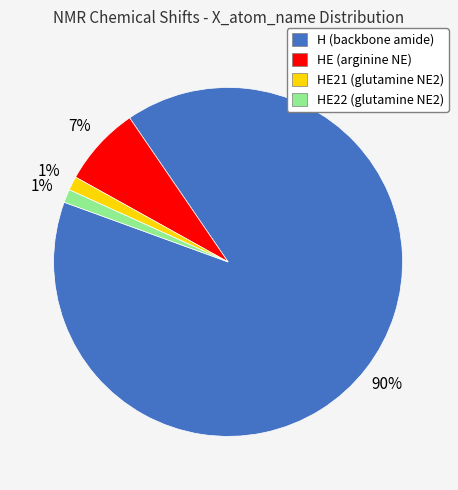

How many slices are in this pie chart?

4